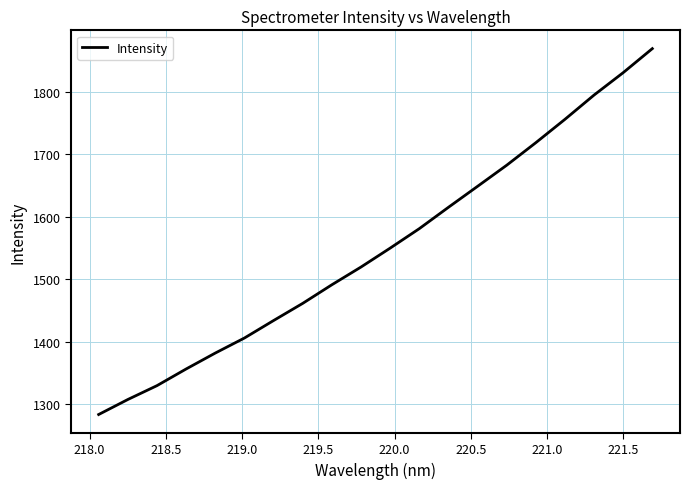

What is the difference between the maximum and minimum values?

585.3